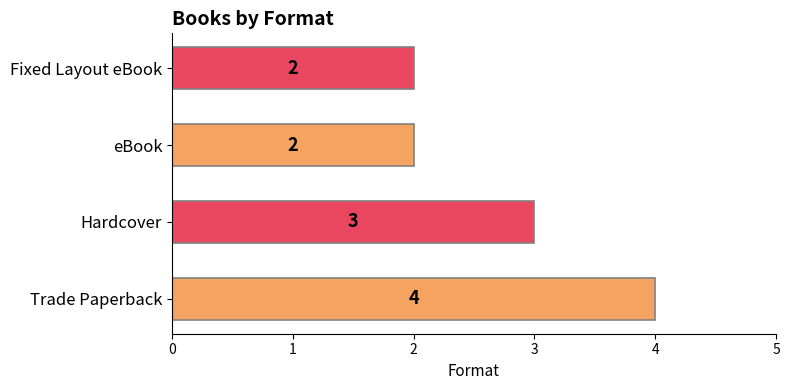

What is the minimum value shown in the chart?

2